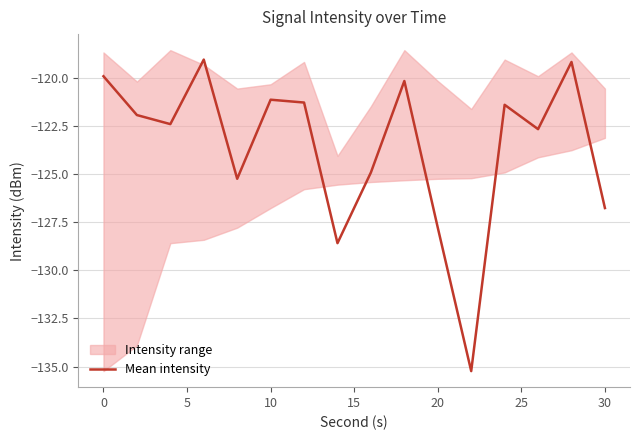

The value of Mean intensity at 0 is -65.4. True or false?

False